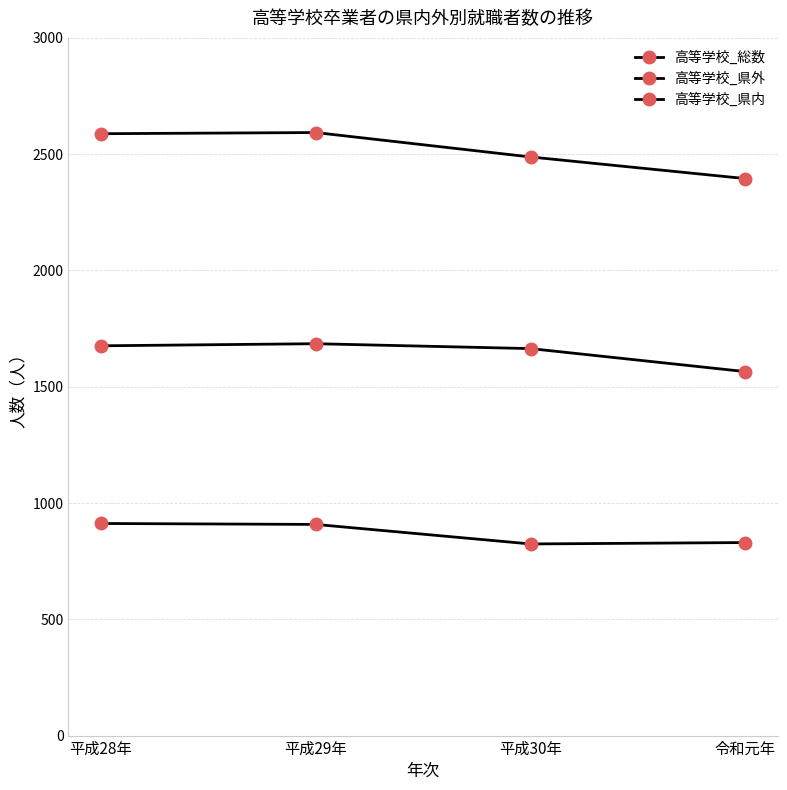

How many data points in 高等学校_総数 are less than 2588?

2